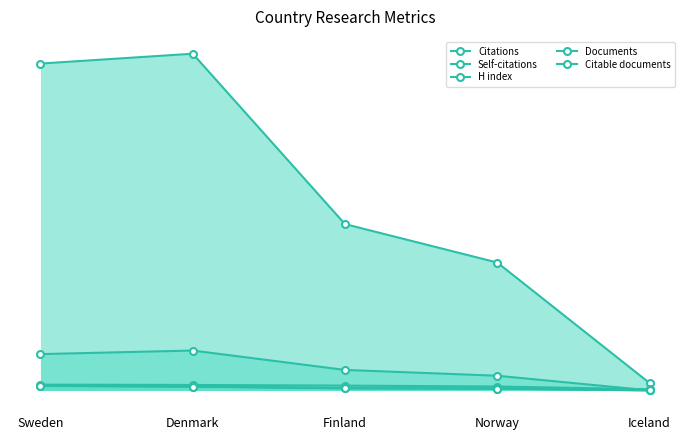

Which series has the widest spread of values?

Citations